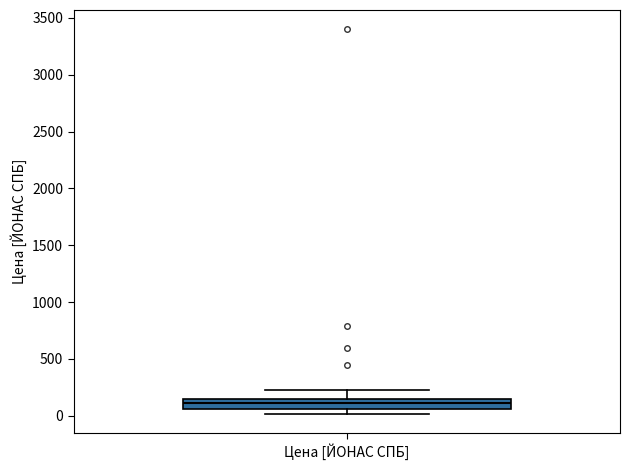

Read this box plot against the y-axis: the position of the median line, the range covered by the box, and the ends of both whiskers. The values are not printed on the chart, so give them approximately, as read against the axis.

median 100, box 50 to 150, whiskers 0 to 250